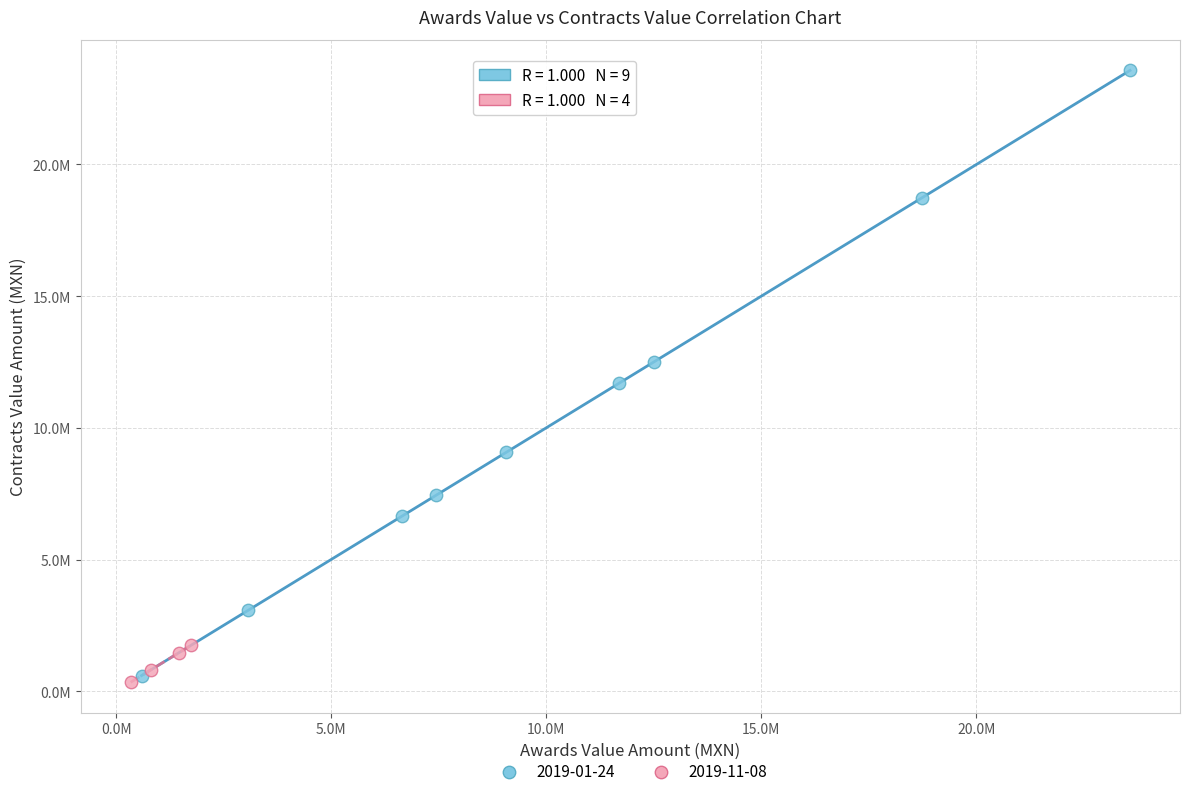

Which series contains the lowest Y value?

2019-11-08